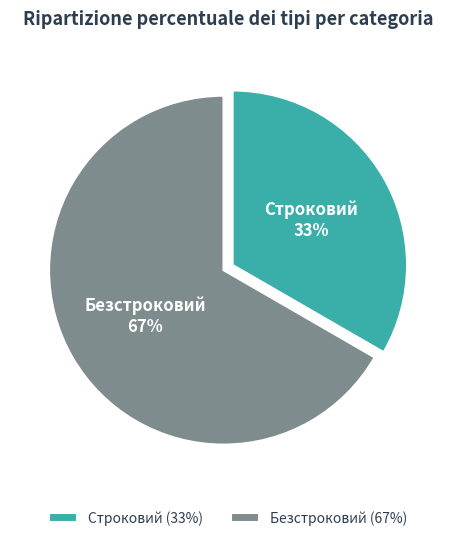

How many slices are in this pie chart?

2